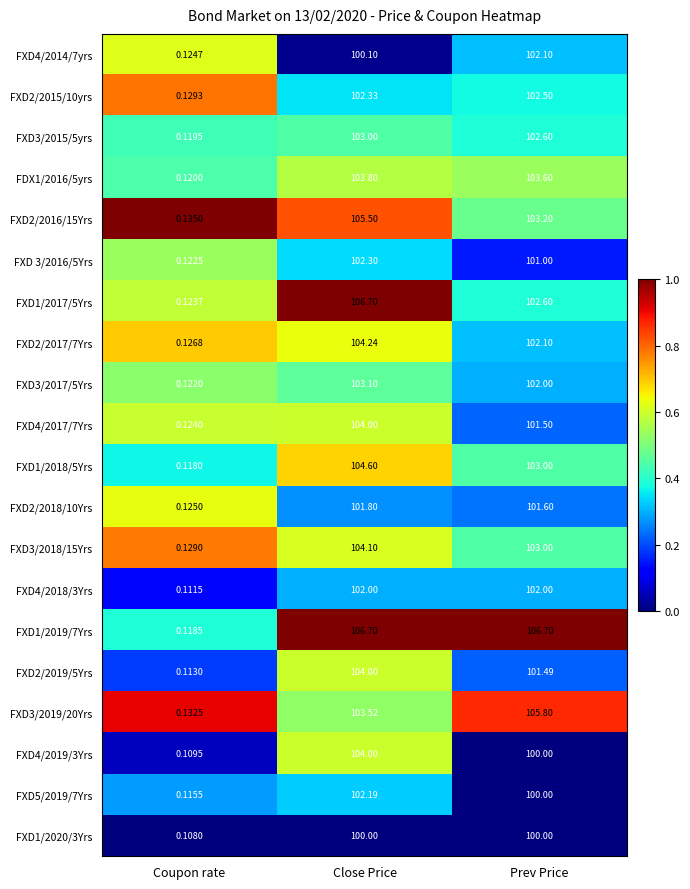

Which category has the highest value in the FXD3/2019/20Yrs series?

Prev Price